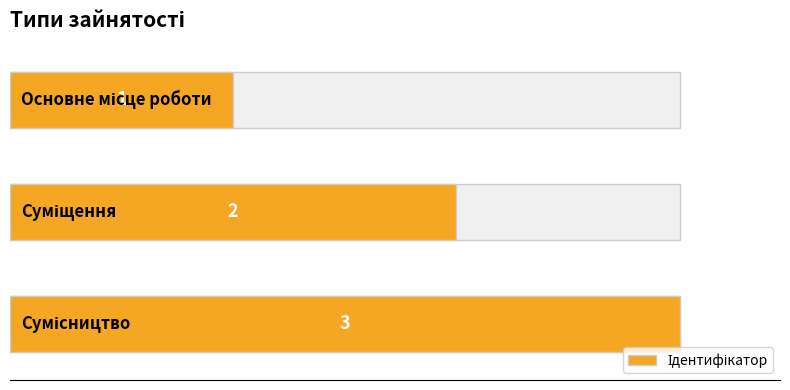

Reading left to right, extract all data points from this chart.

0.0=1	0.5=2	1.0=3